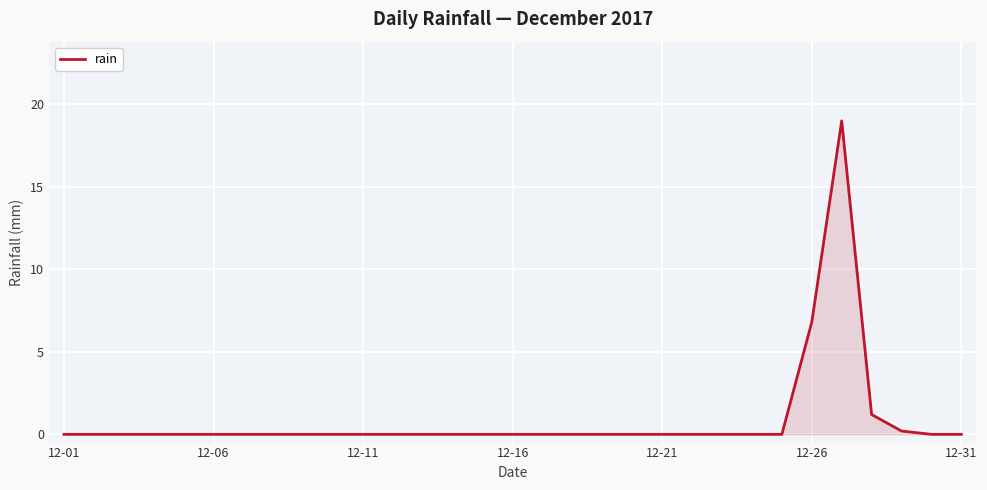

How many lines are shown in the chart?

1